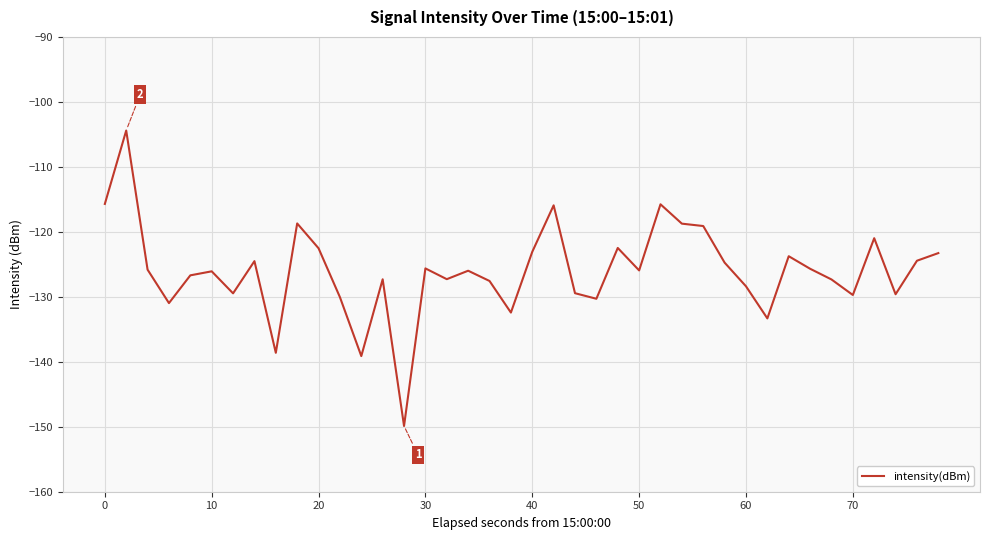

What is the difference between the maximum and minimum values?

45.5